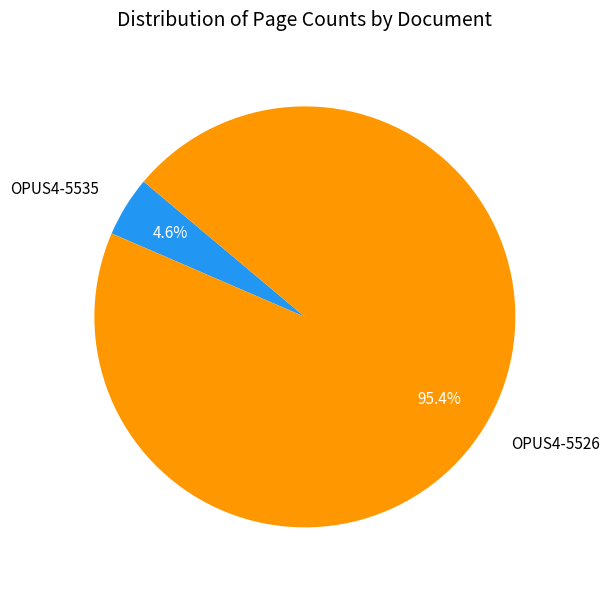

Between OPUS4-5526 and OPUS4-5535, which is larger?

OPUS4-5526